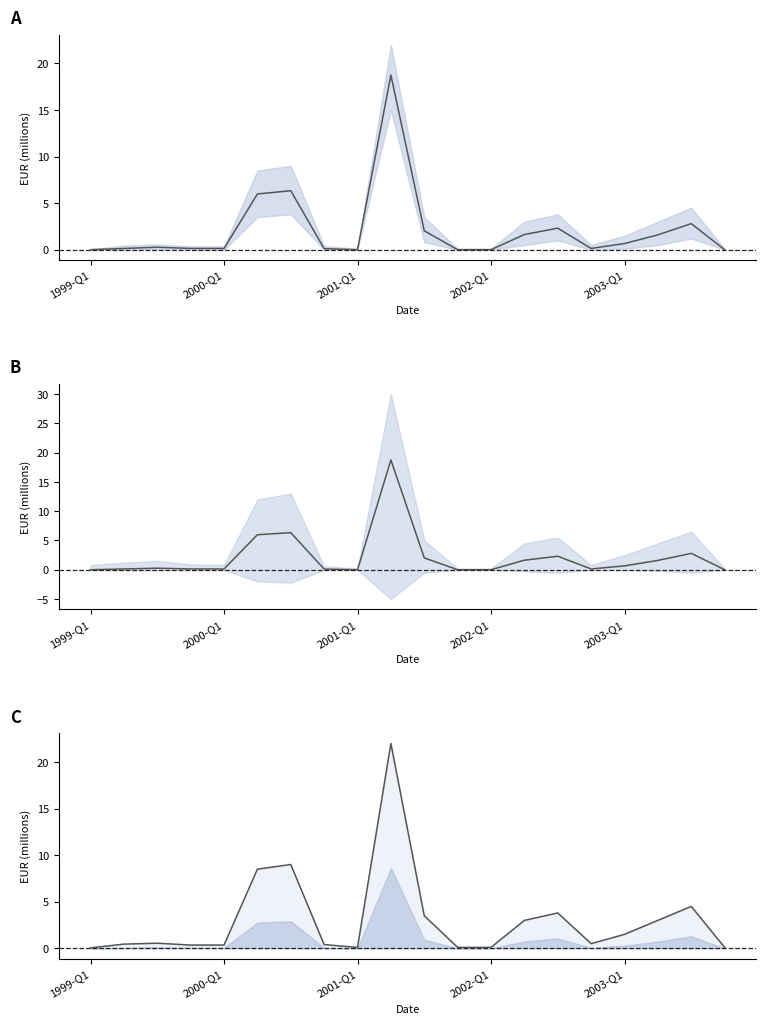

What is the difference between the lower_band values at 2003-Q2 and 2000-Q1?

1.5